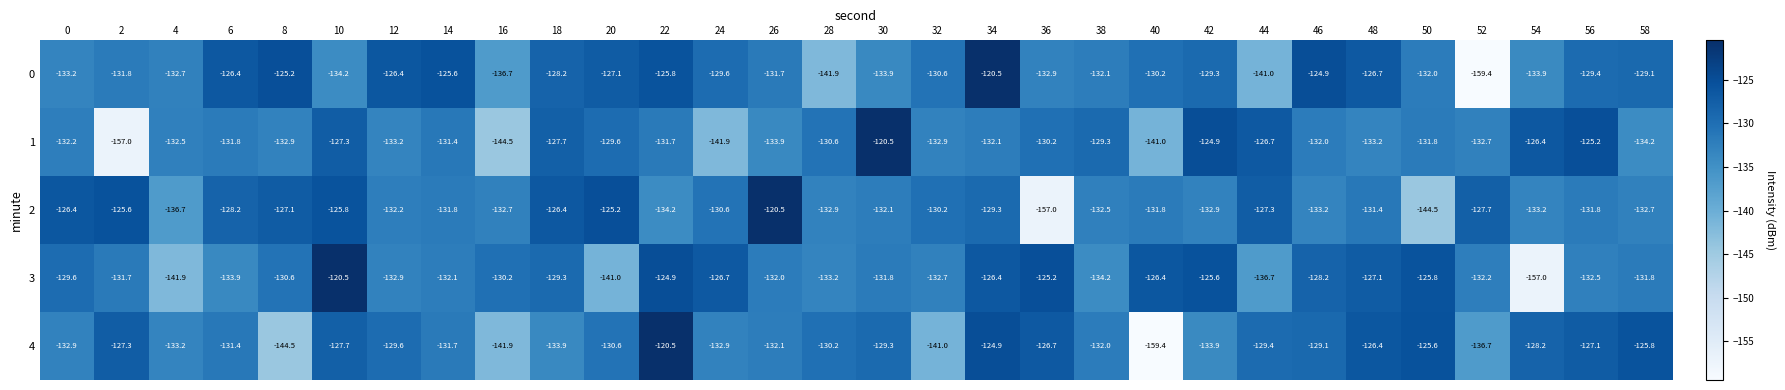

What is the difference between the highest and lowest values at 46?

8.3